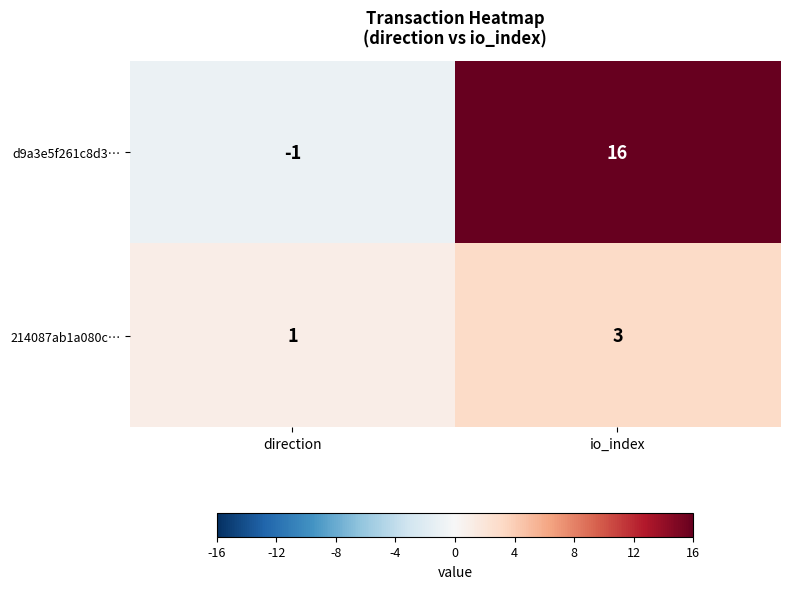

What is the spread (max minus min) of values at io_index?

13